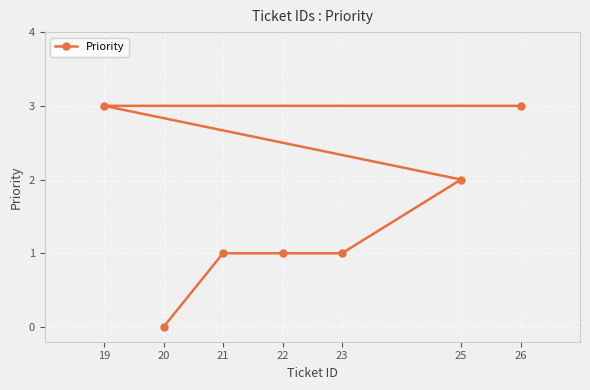

Which has a higher value, 23 or 22?

23